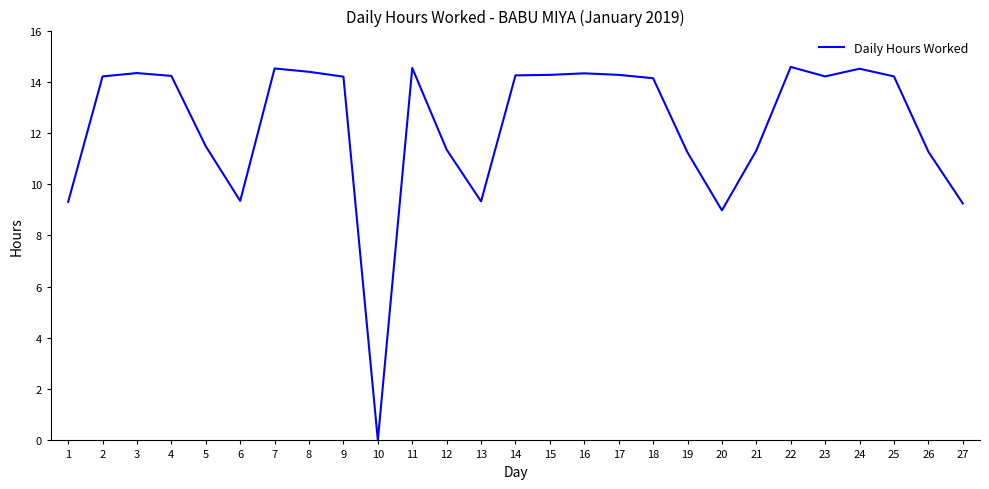

What is the sum of the values at 13 and 12?

20.7